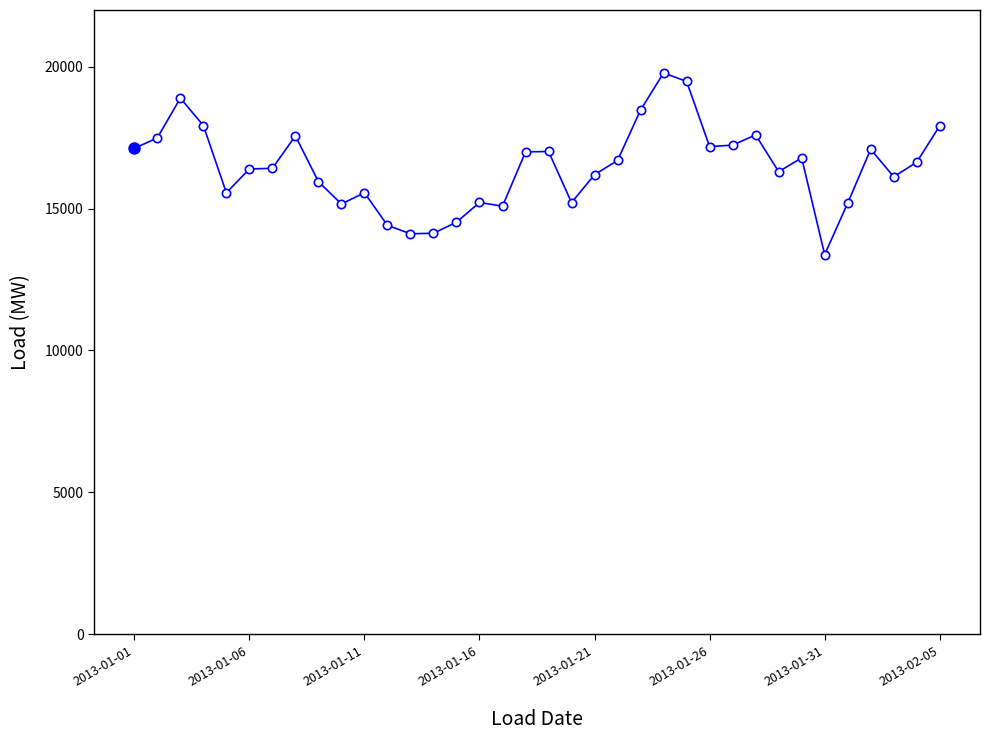

What is the average value?

16466.9